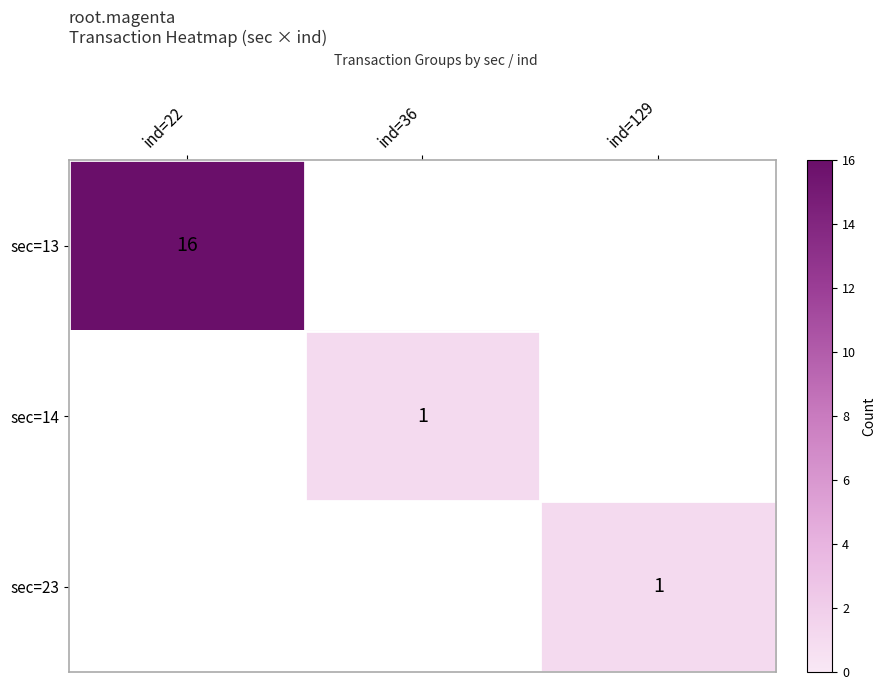

Is it true that sec=13 equals 25 at ind=22?

False